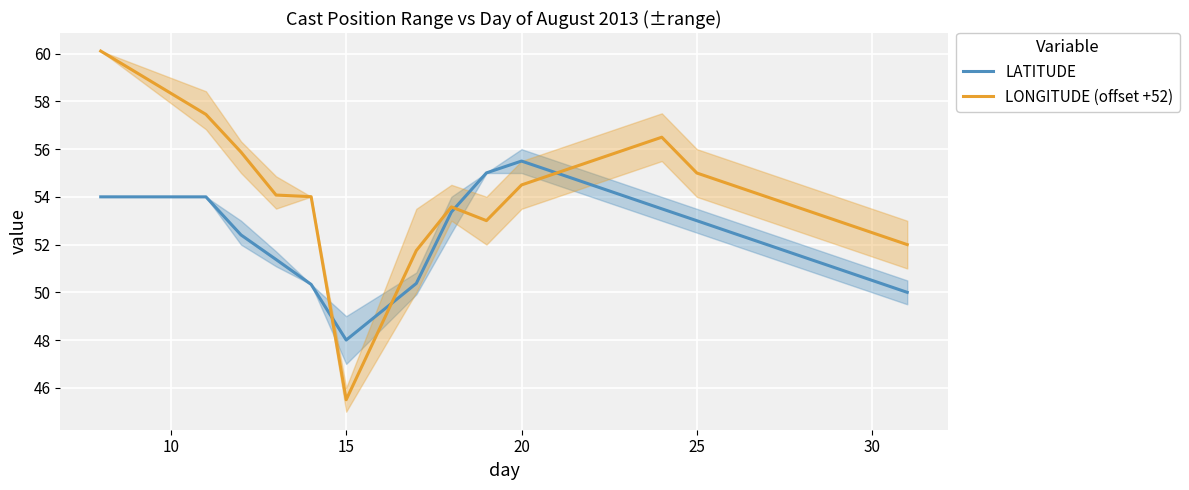

Read the LATITUDE value at 15.

48.0